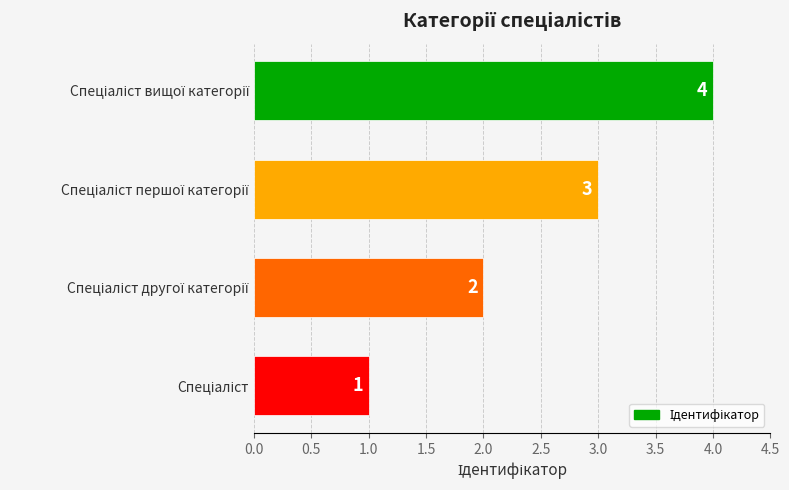

How many values are between 2 and 4?

3